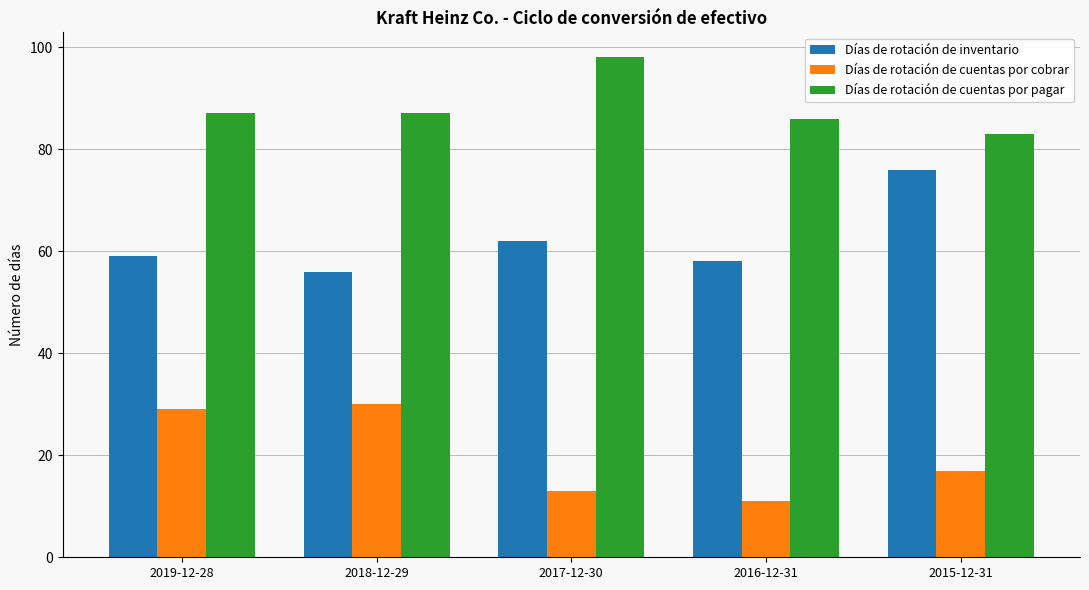

What is the value of the Días de rotación de inventario bar at the 1st from the left?

59